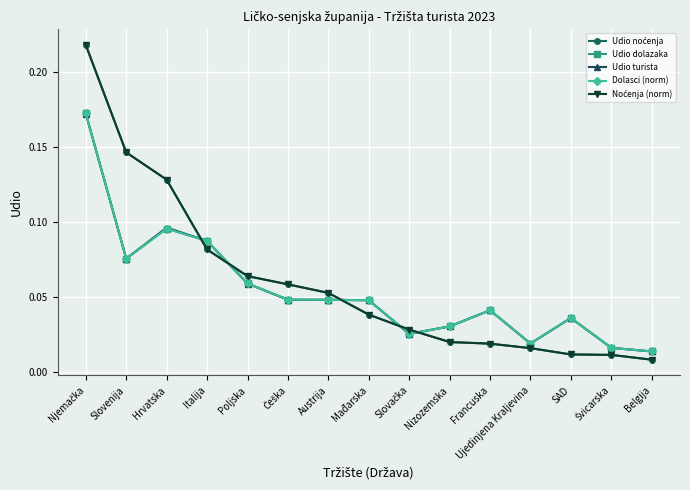

Is this an area chart (filled region under the line)?

No